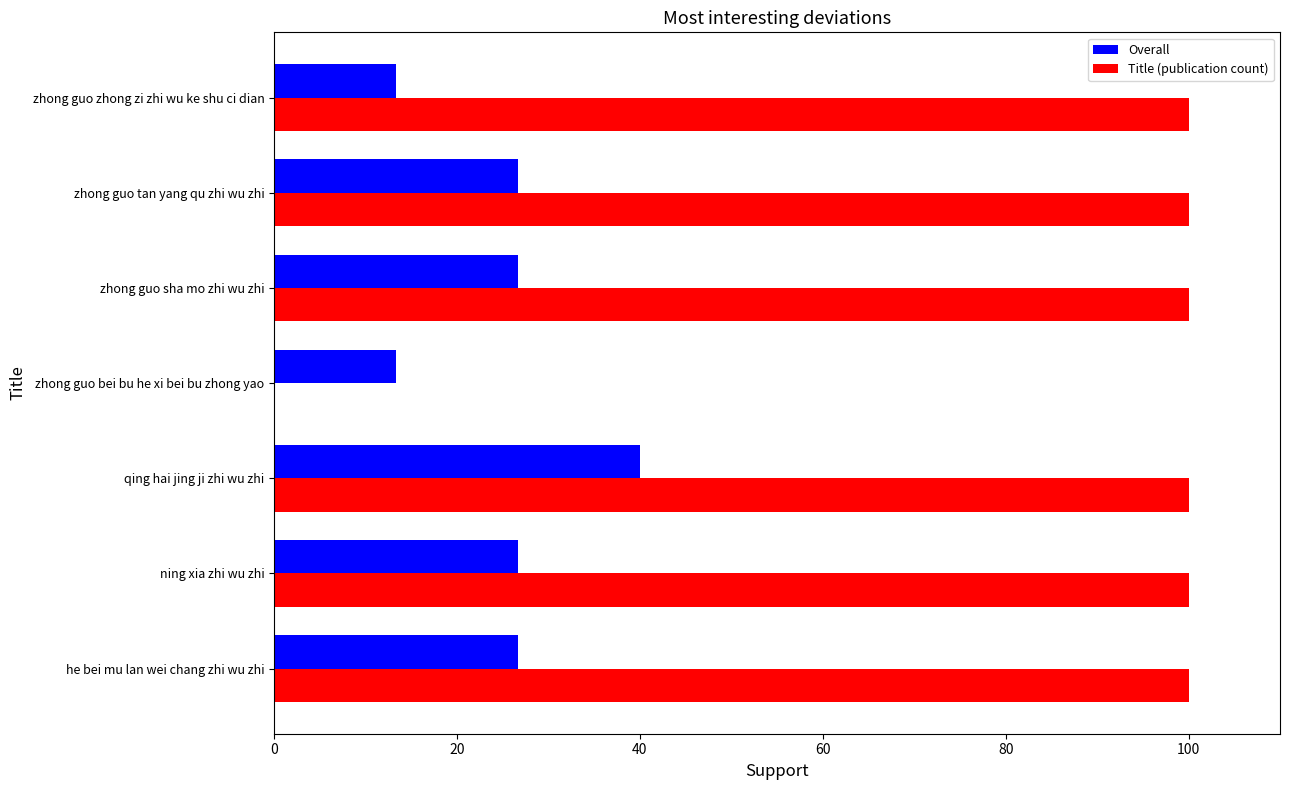

What is the sum of all Title (publication count) values?

600.0